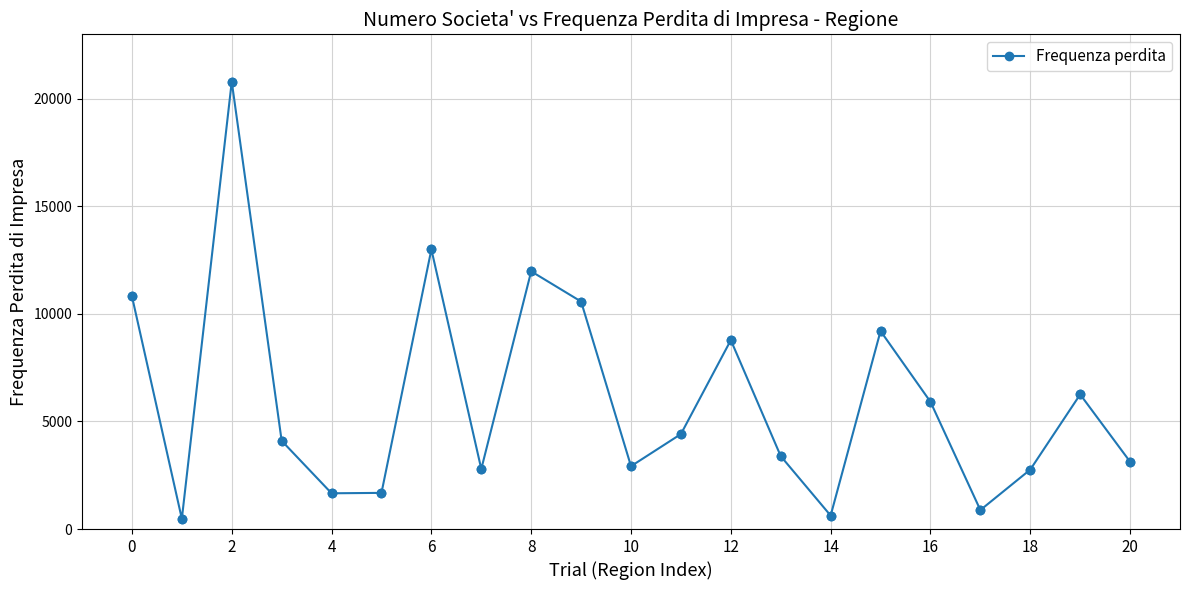

What is the difference between the second highest and minimum values?

12524